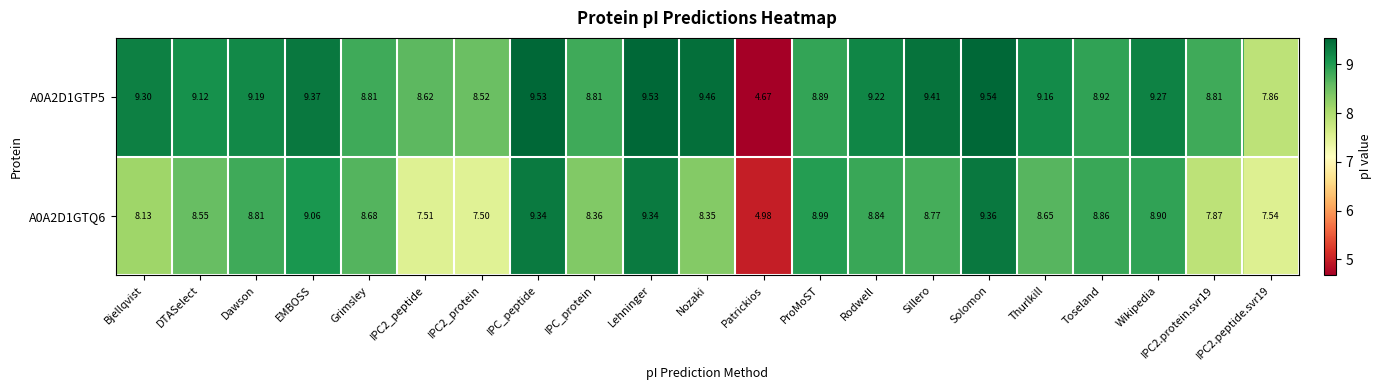

At Thurlkill, list the series in order from largest to smallest.

A0A2D1GTP5, A0A2D1GTQ6